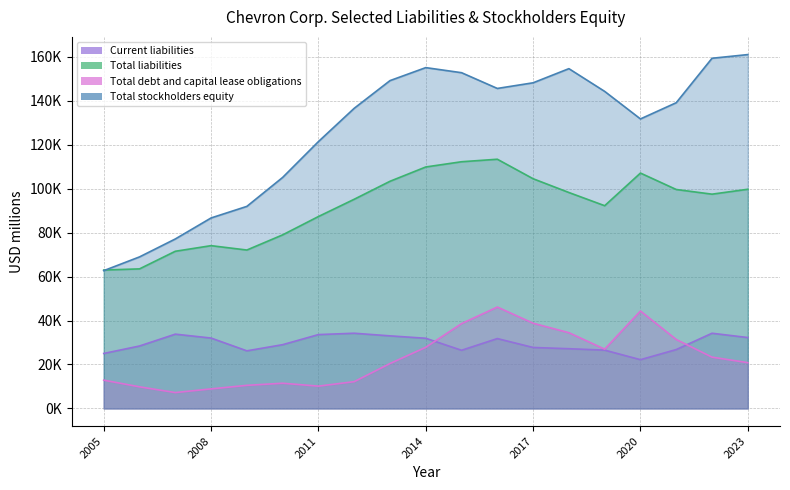

Does the chart display data point markers on the line(s)?

No